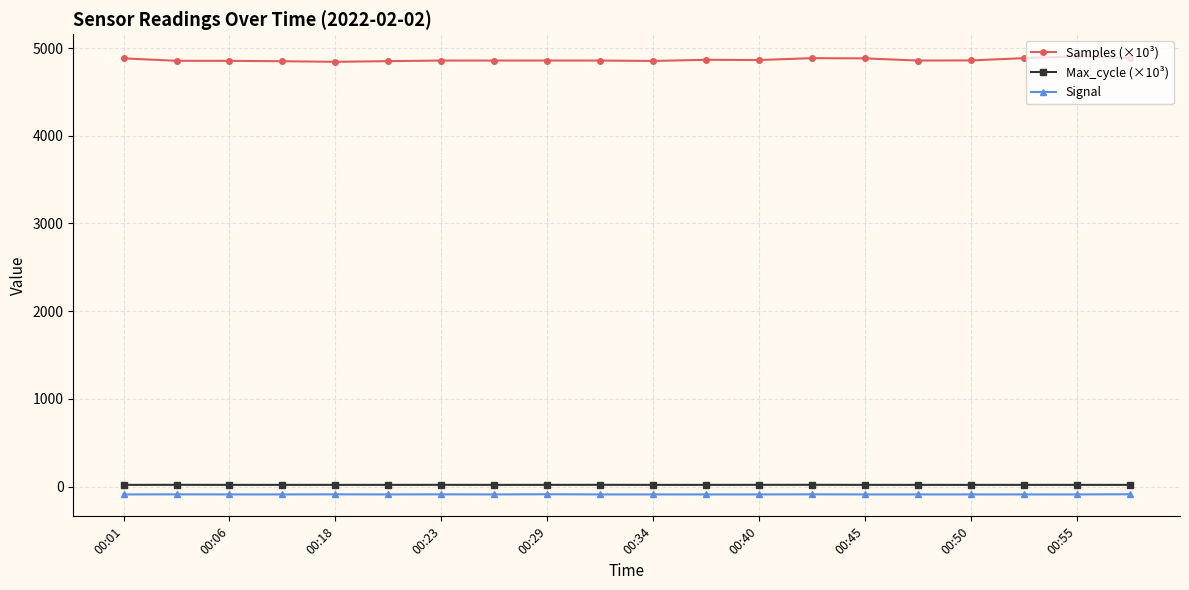

True or false: Signal has more than 0 points higher than both neighbors.

True